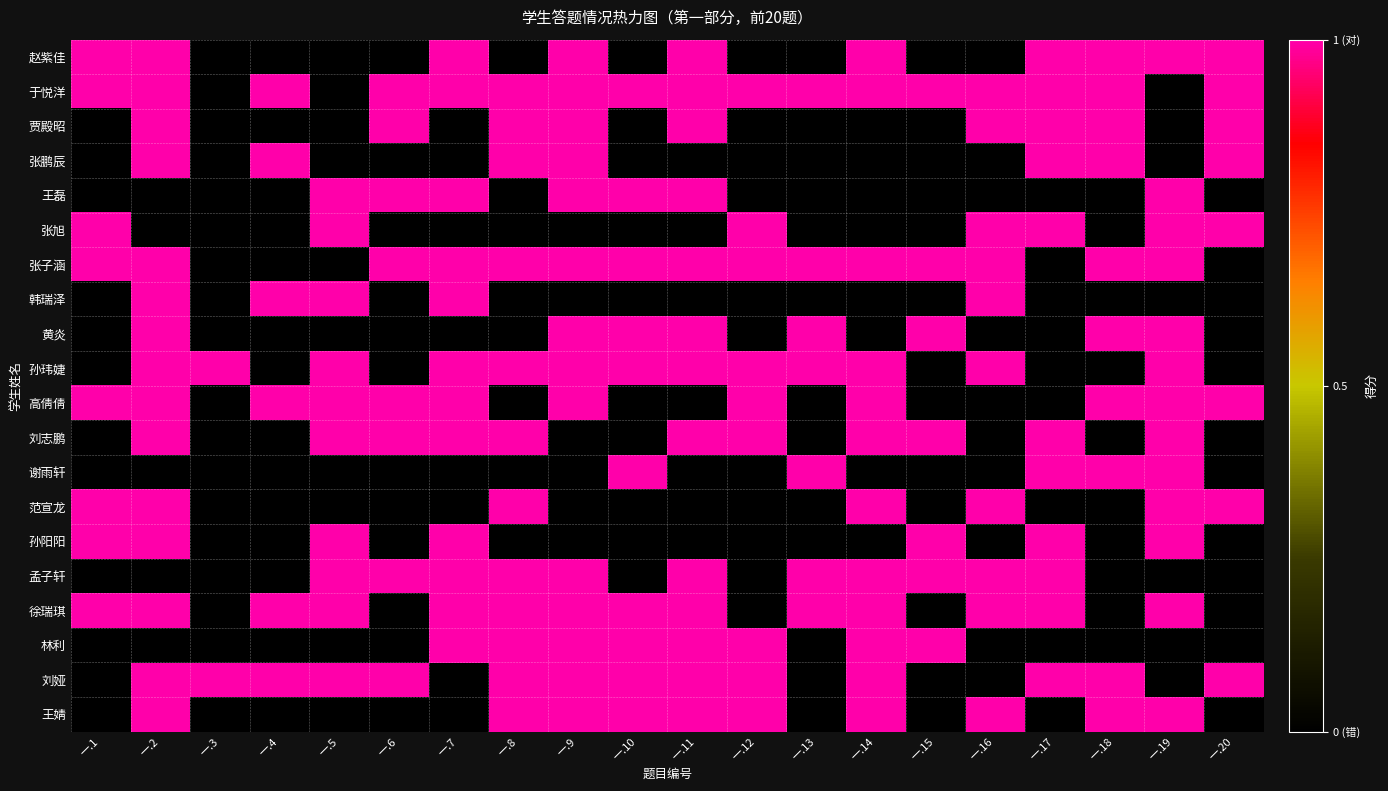

What is the total value across all series at 一.3?

2